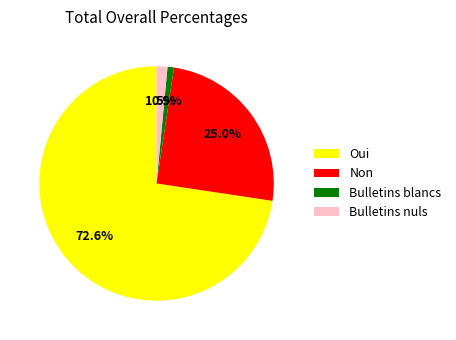

Does Oui represent more than half of the total?

Yes